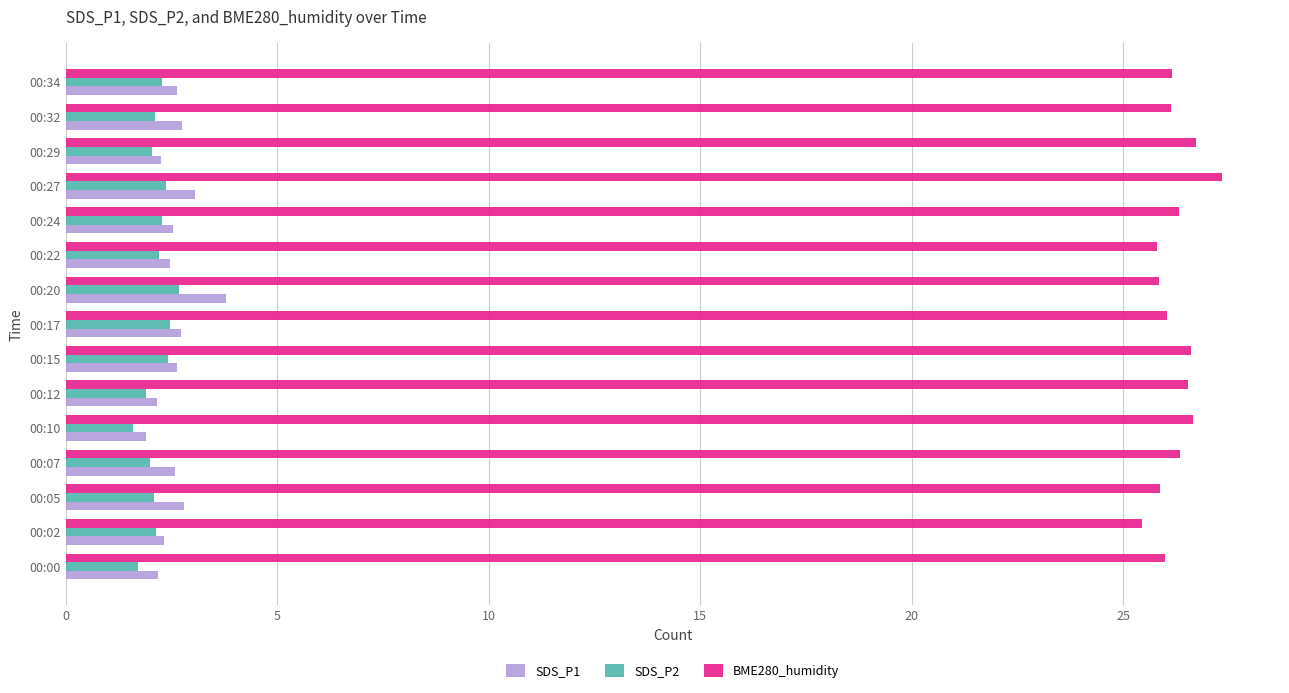

What is the difference between the maximum and minimum values in the BME280_humidity series?

1.9